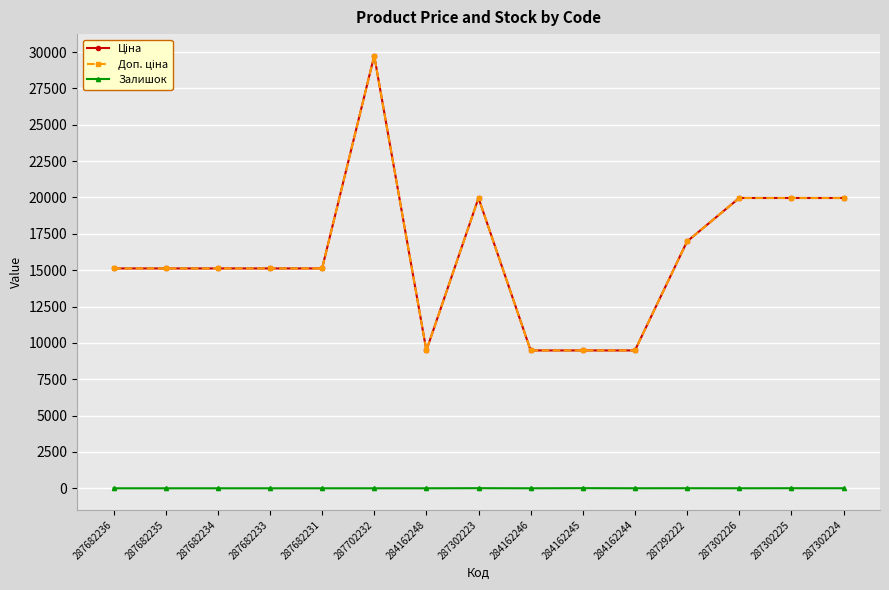

Reading left to right, transcribe all the data shown in this chart.

Ціна: 15120.0	15120.0	15120.0	15120.0	15120.0	29747.2	9480.1	19964.2	9480.1	9480.1	9480.1	16976.3	19964.2	19964.2	19964.2
Доп. ціна: 15120.0	15120.0	15120.0	15120.0	15120.0	29747.2	9480.1	19964.2	9480.1	9480.1	9480.1	16976.3	19964.2	19964.2	19964.2
Залишок: 0.0	0.0	0.0	0.0	0.0	0.0	0.0	7.0	0.0	8.0	2.0	4.0	1.0	5.0	3.0